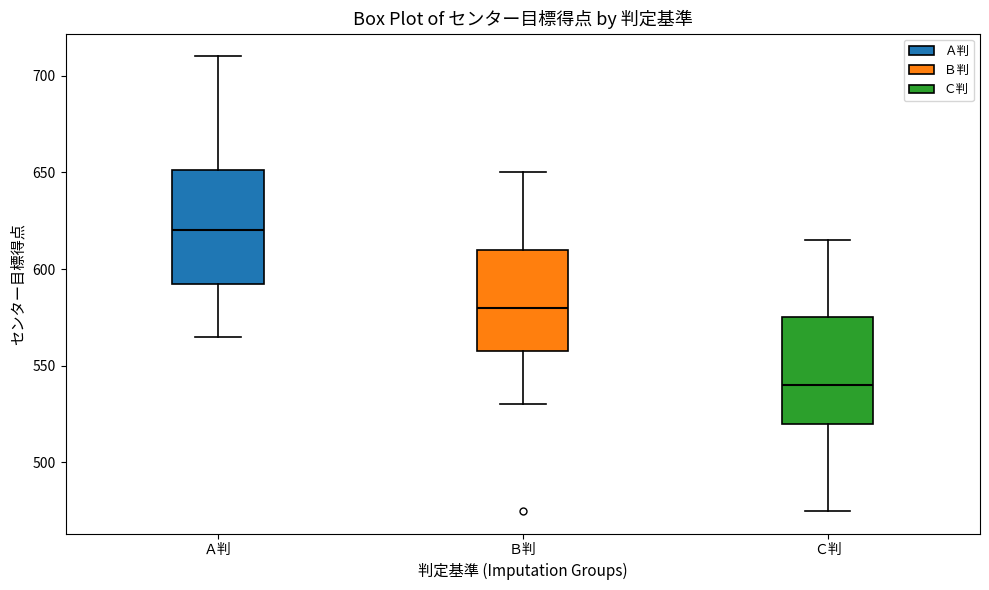

Where does the lower whisker of the box for Ａ判 end on the y-axis? The values are not printed on the chart, so give them approximately, as read against the axis.

565